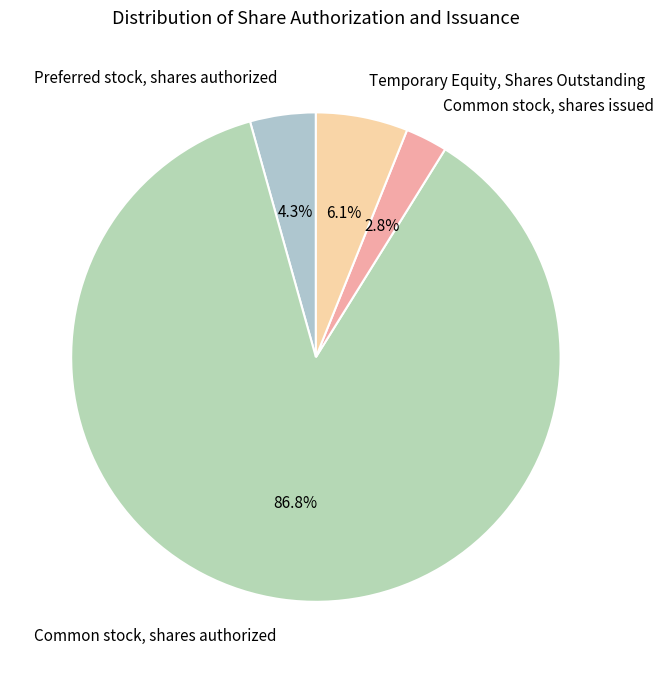

Approximately how many times larger is the value at Preferred stock, shares authorized compared to Temporary Equity, Shares Outstanding?

0.7